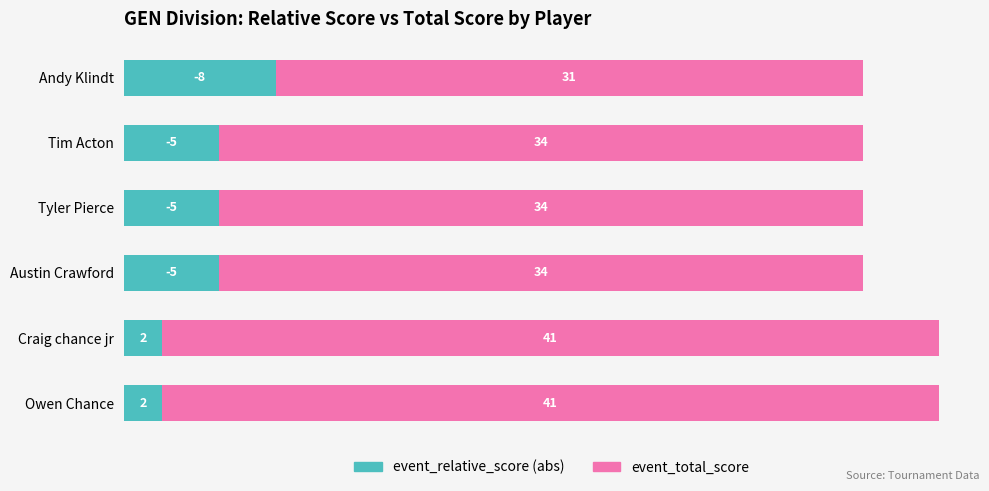

What is the difference between the maximum and second lowest values in the event_relative_score (abs) series?

6